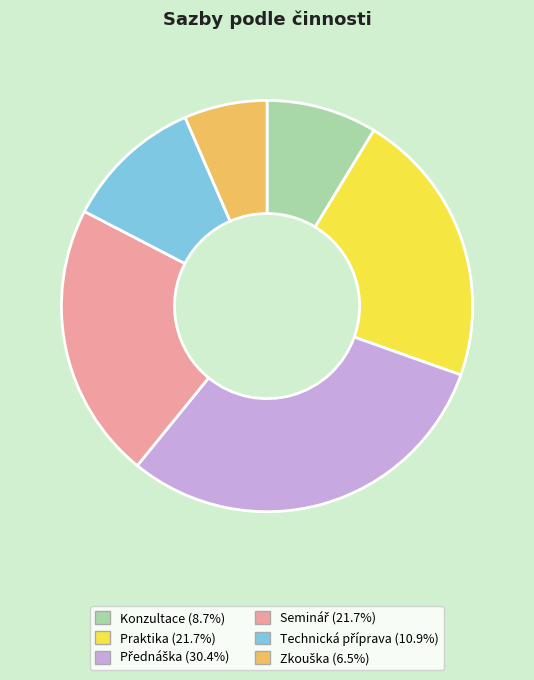

Does any single category account for the majority?

No